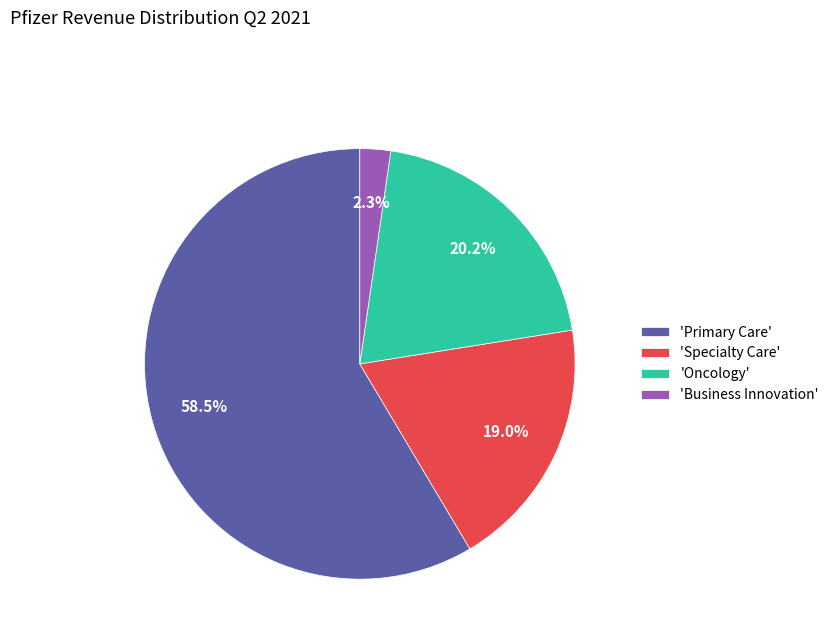

Which category has the smallest portion of the pie?

'Business Innovation'